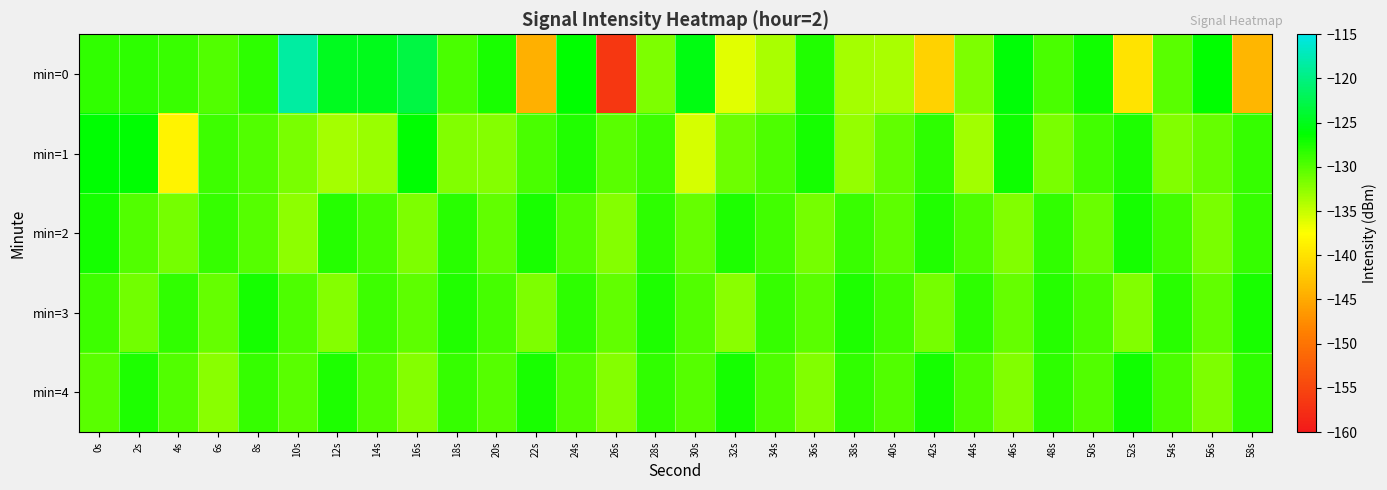

Which series has the largest total across all categories?

min=4